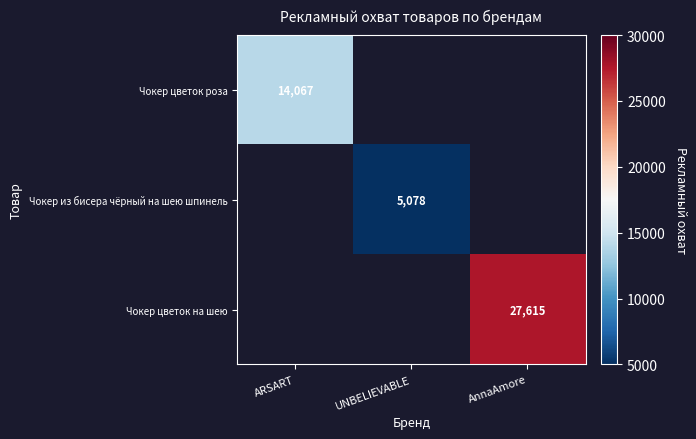

Which label corresponds to the largest value in the chart?

AnnaAmore